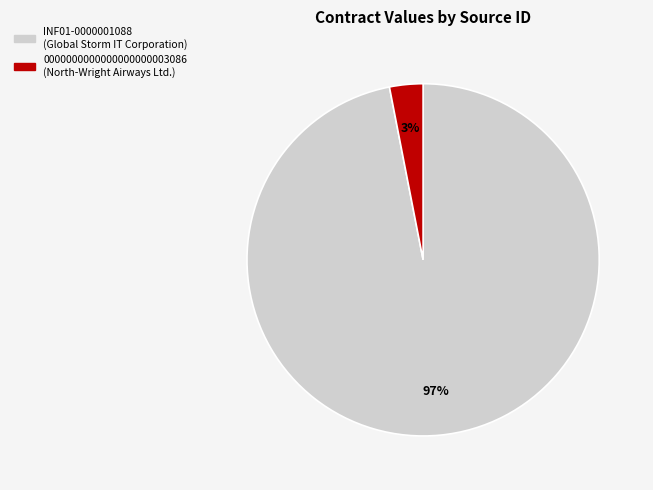

To the nearest percent, what is the difference between the INF01-0000001088 and 0000000000000000000003086 slice percentages?

94%